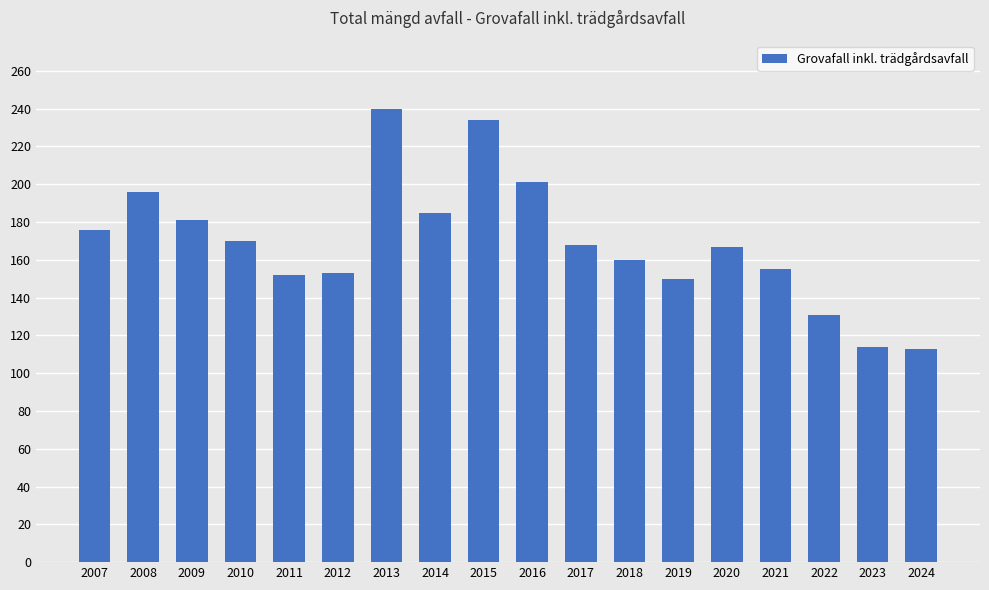

At which label does the data first exceed 168?

2007